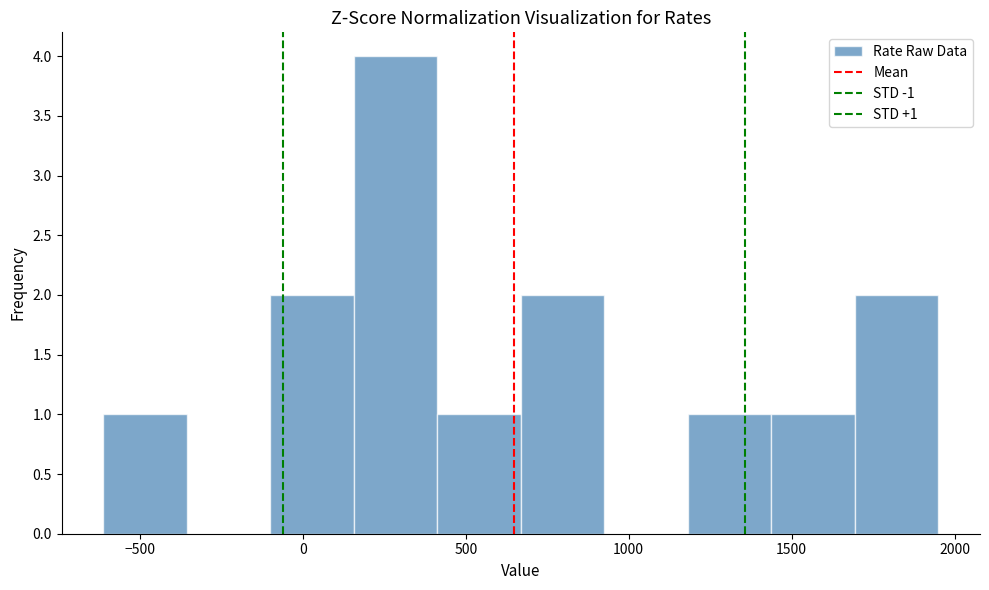

Which range on the x-axis has the tallest bar?

150 to 400